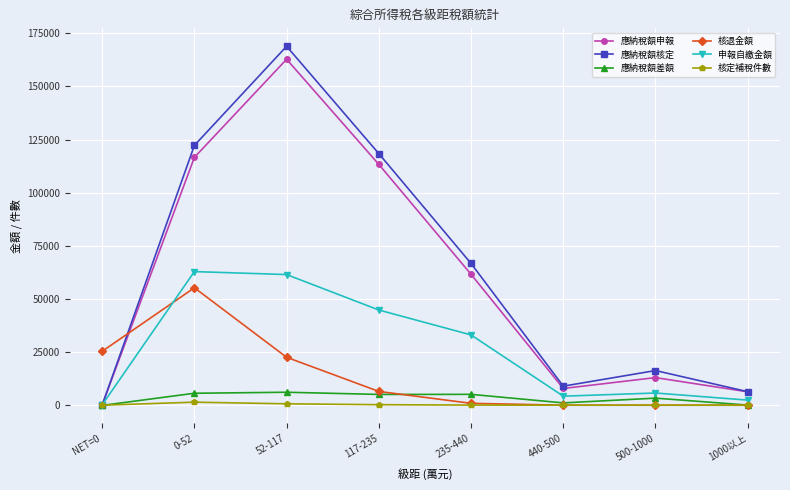

At which category is the sum across all series the highest?

52-117